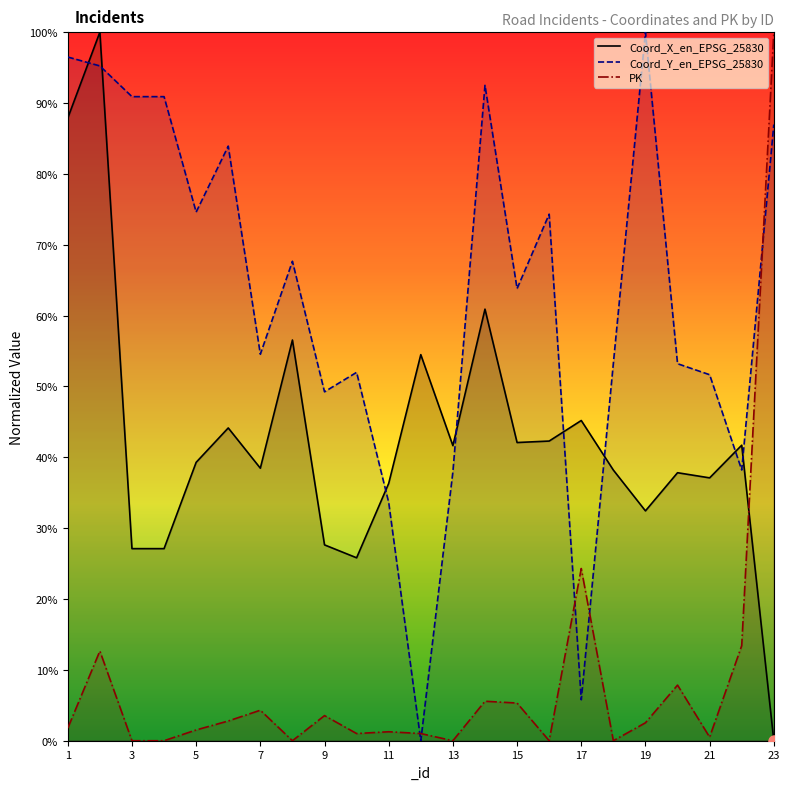

At how many categories does at least one series exceed 20?

23